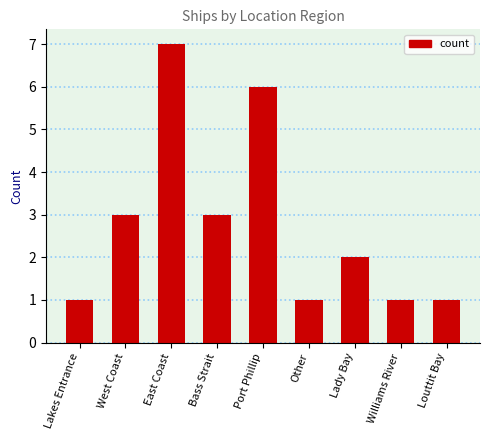

Reading left to right, extract all data points from this chart.

1	3	7	3	6	1	2	1	1